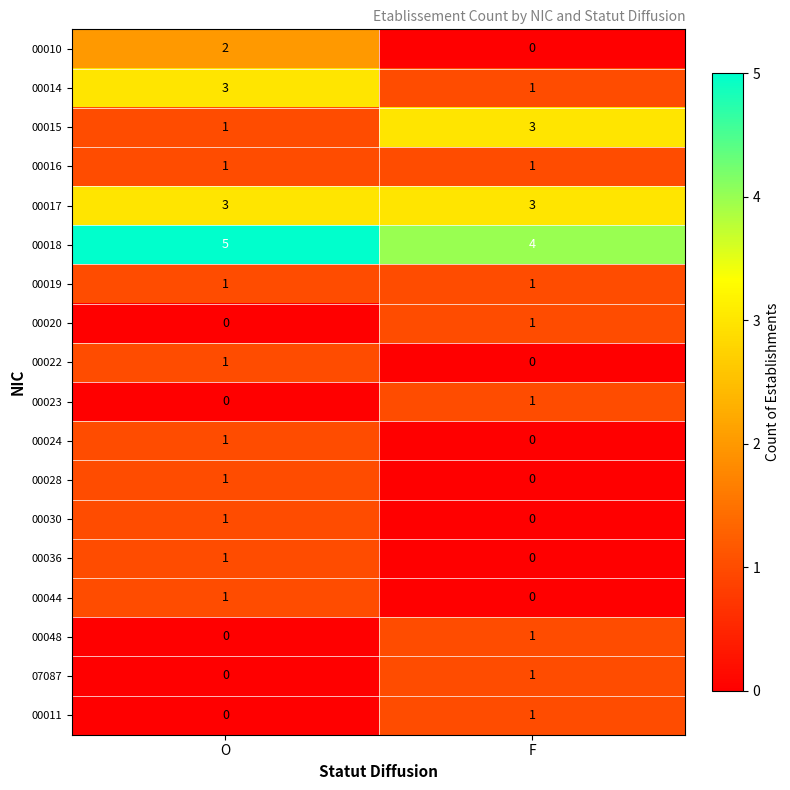

At which label is 00011 closest to 0?

O